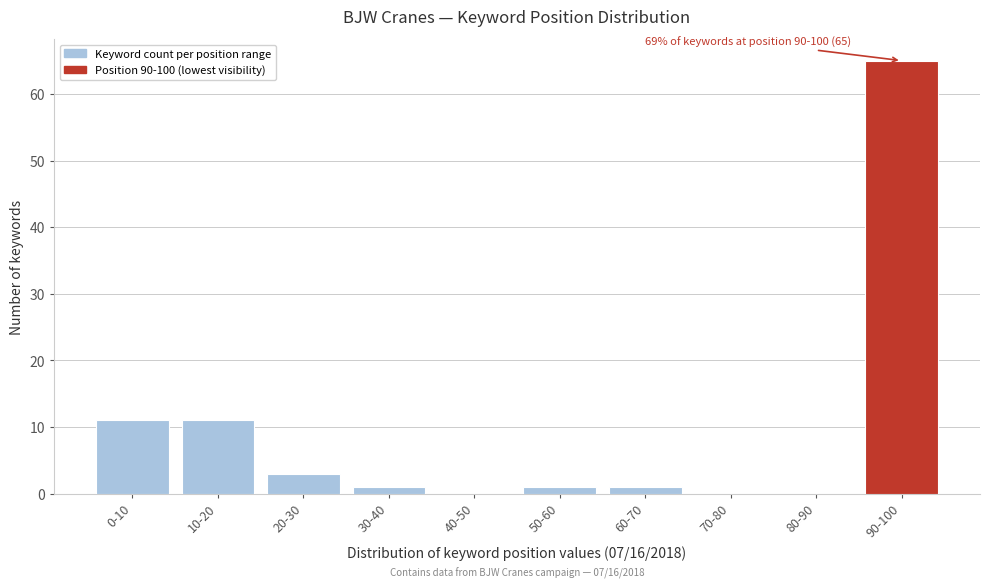

Reading left to right, what are all the values shown in this chart?

0-10=11	10-20=11	20-30=3	30-40=1	40-50=0	50-60=1	60-70=1	70-80=0	80-90=0	90-100=65